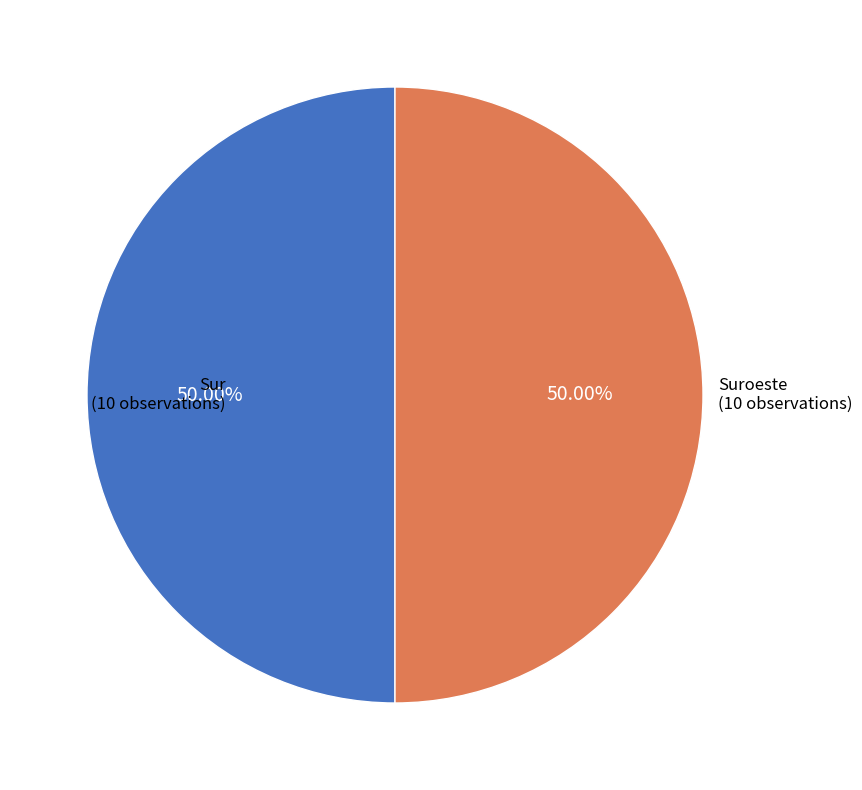

Combined, do Suroeste and Sur account for over 50%?

Yes